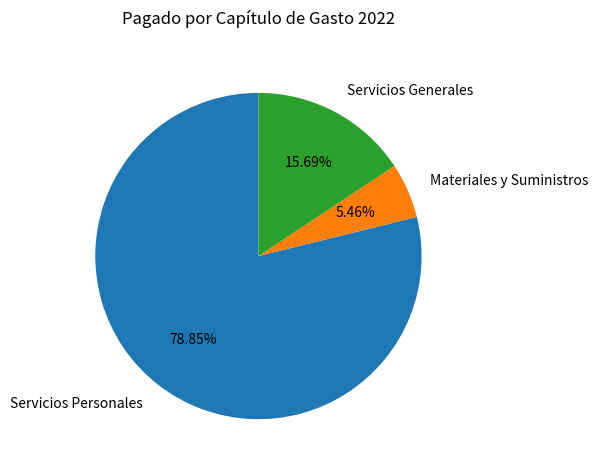

Combined, do Materiales y Suministros and Servicios Generales account for over 50%?

No